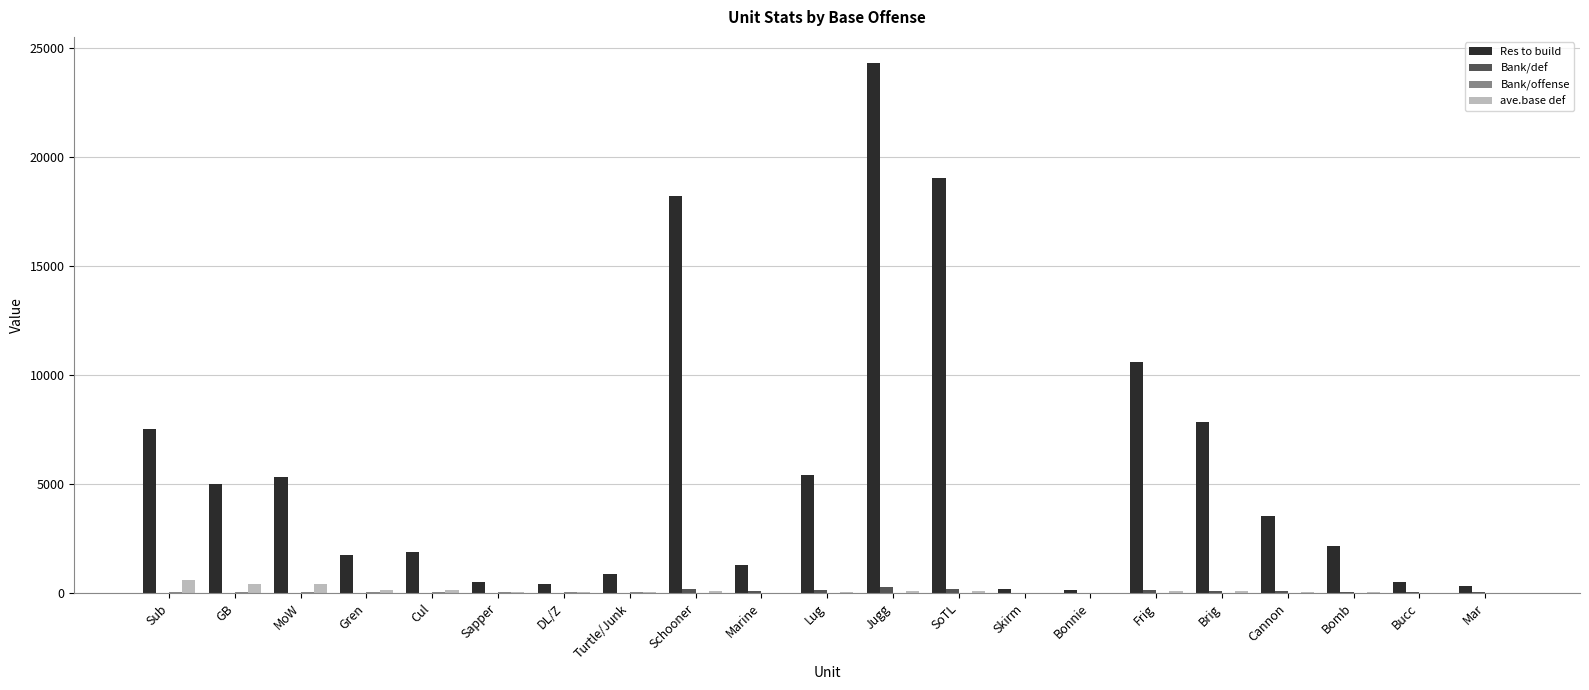

Read the Bank/def value at Skirm.

8.7